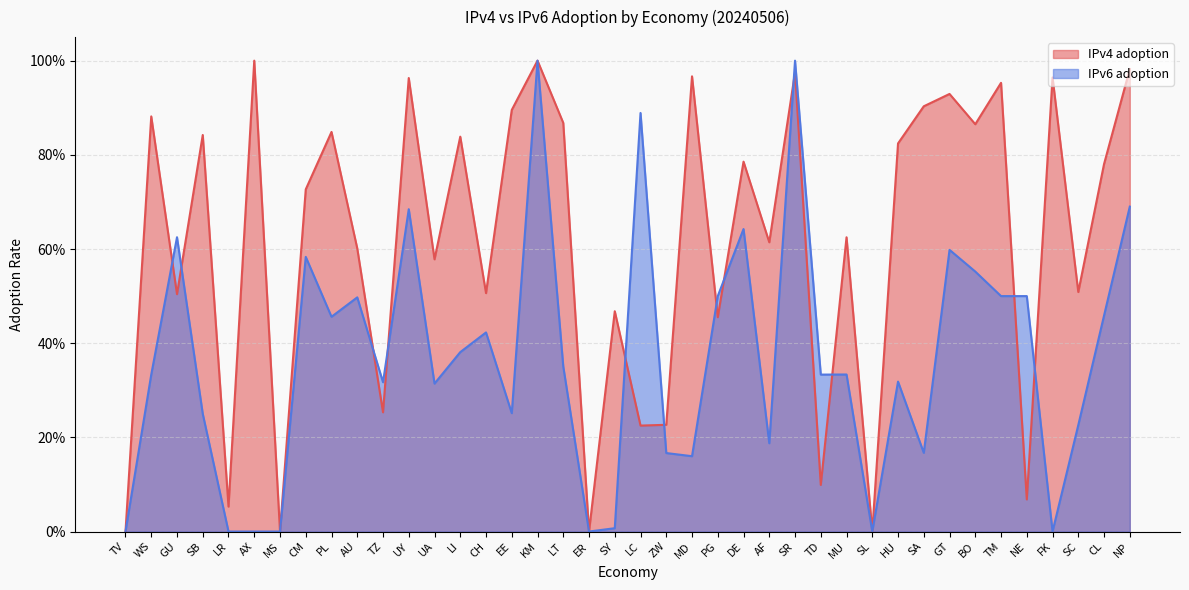

What is the approximate value of IPv6 adoption at PG?

0.5